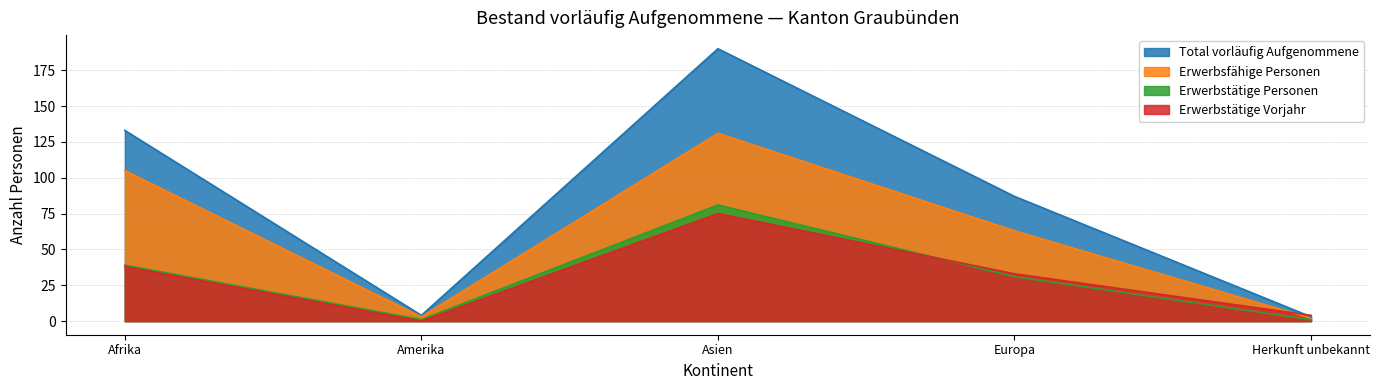

List the series in order of their peak value, highest first.

Total vorläufig Aufgenommene, Erwerbsfähige Personen, Erwerbstätige Personen, Erwerbstätige Vorjahr